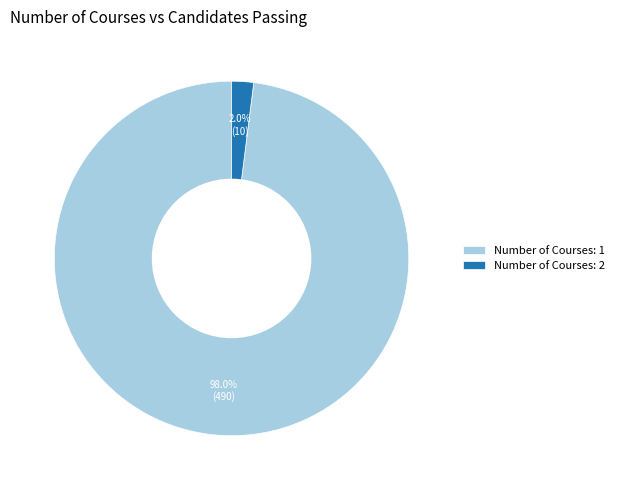

Which has a higher value, Number of Courses: 1 or Number of Courses: 2?

Number of Courses: 1